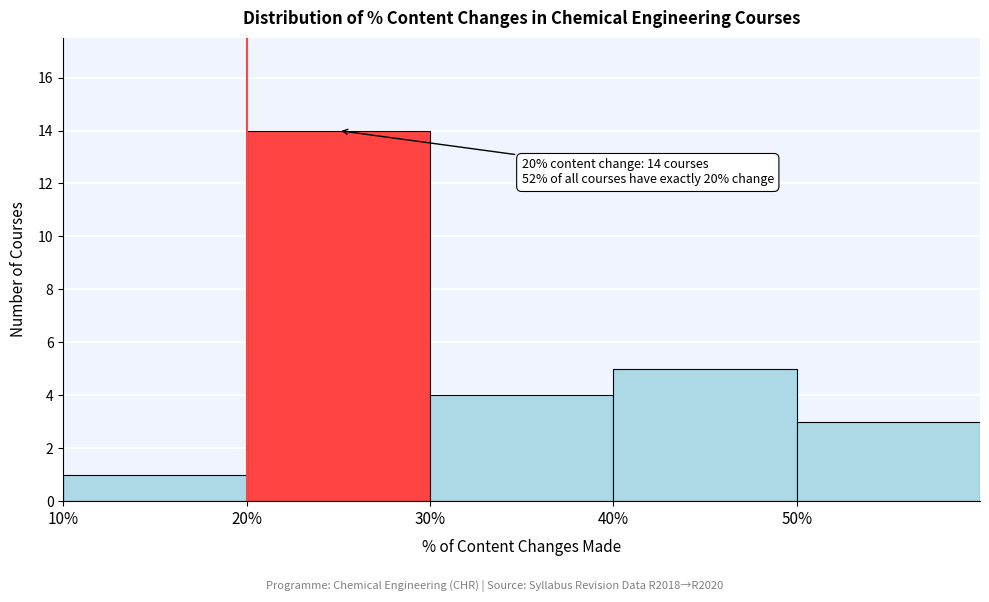

Which range on the x-axis has the tallest bar?

20 to 30